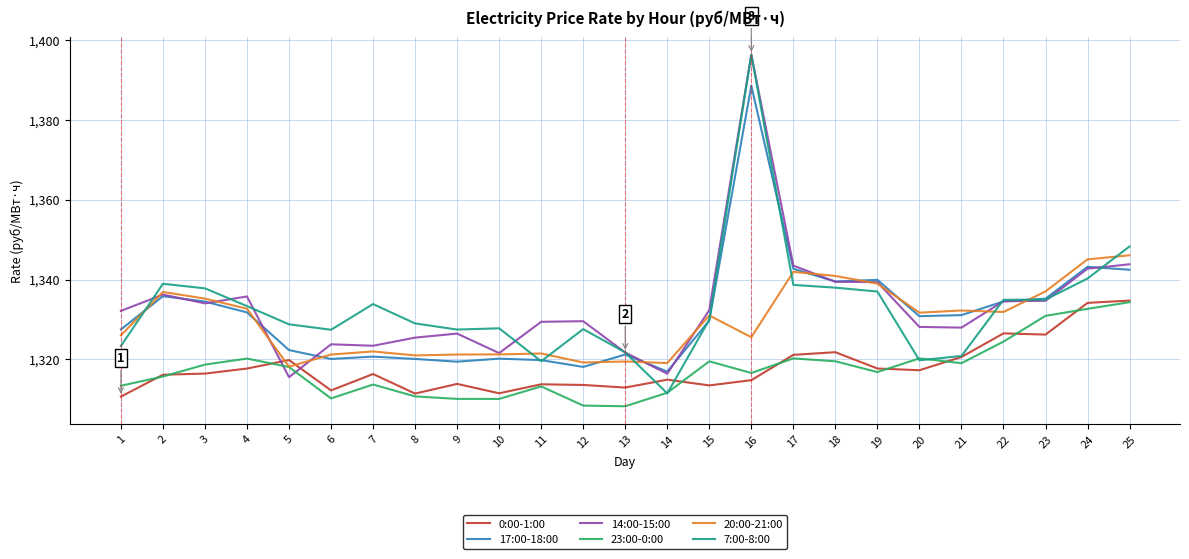

What is the average value of the 23:00-0:00 series?

1317.5